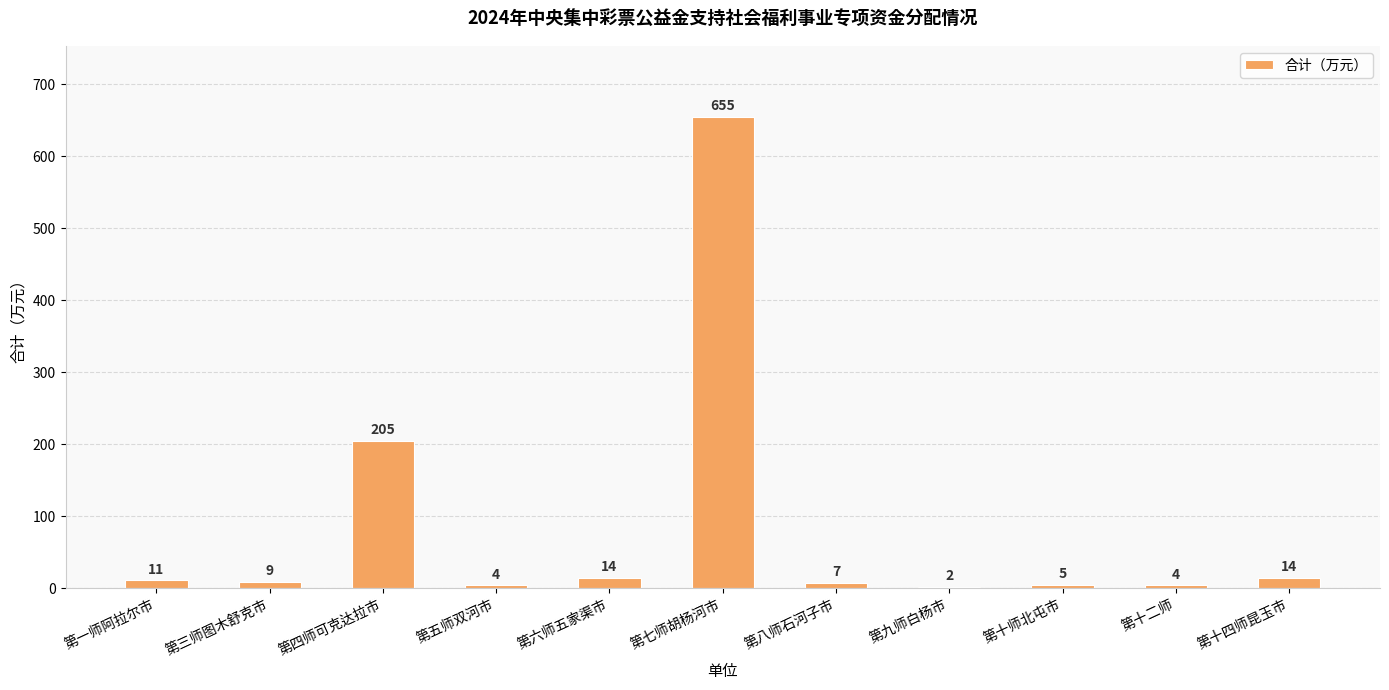

Where does the data first go above 9?

第一师阿拉尔市